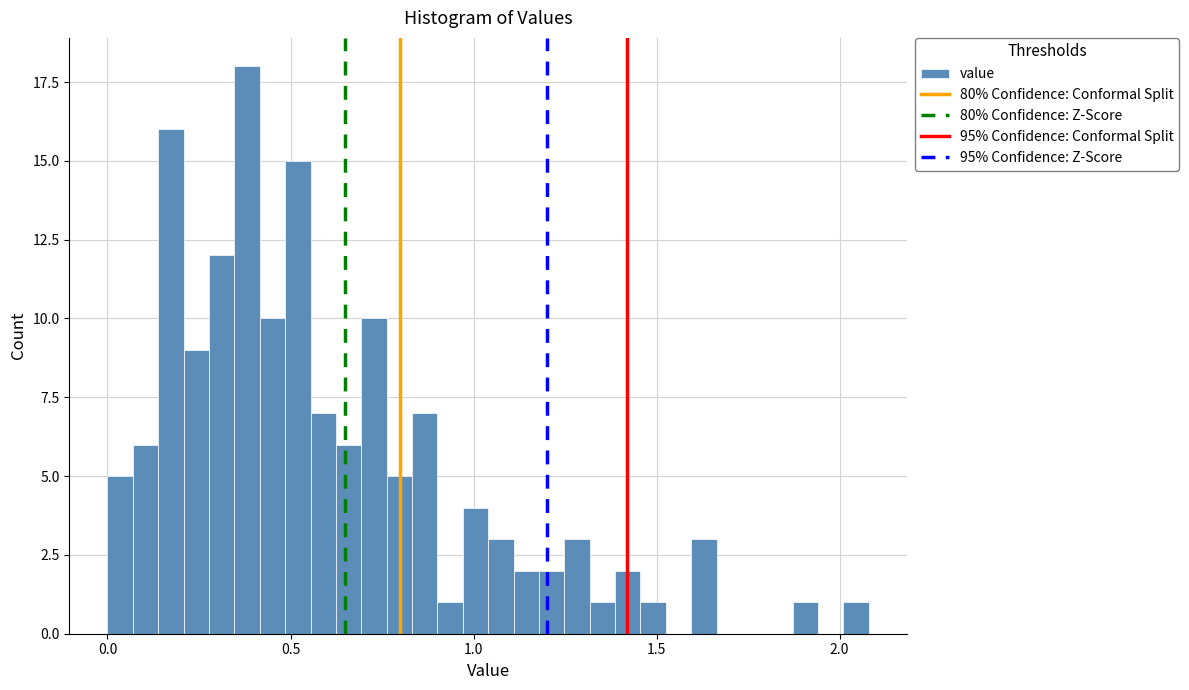

Around what value on the x-axis is the tallest bar? Give the approximate position of its centre, as read against the axis.

0.40